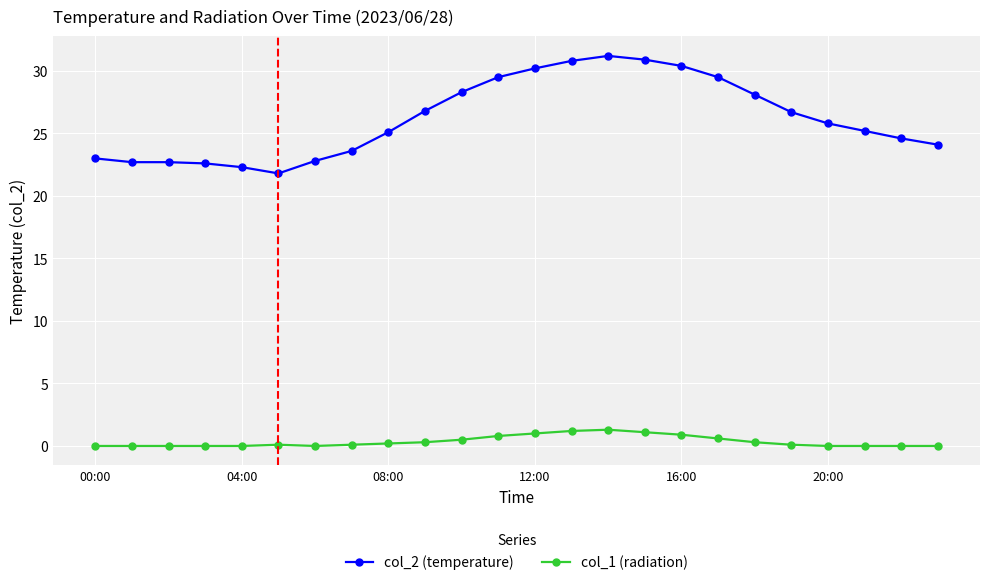

True or false: col_2 (temperature) and col_1 (radiation) intersect in this chart.

False